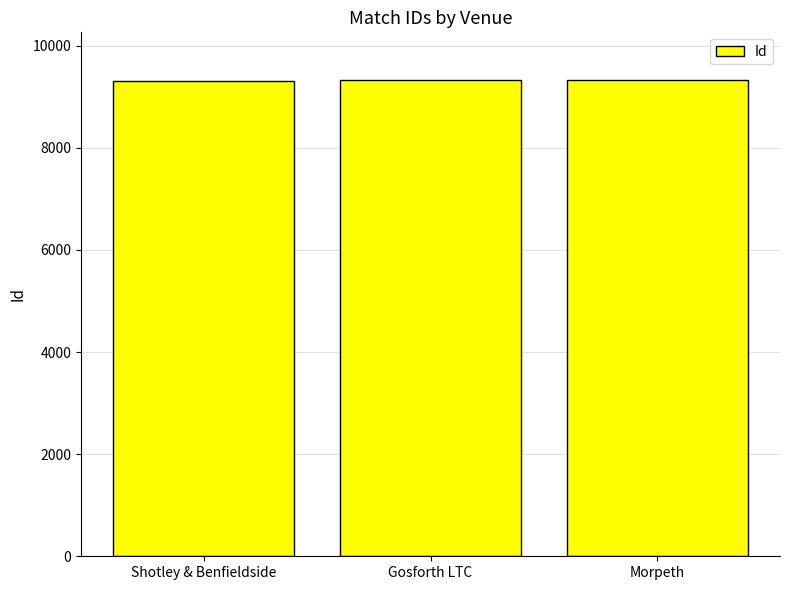

How many data points are less than 9327?

1